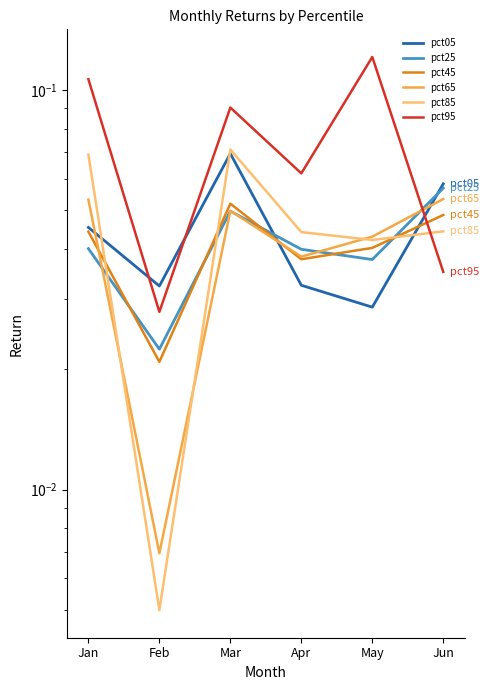

The value of pct95 at Apr is 0.0. True or false?

False